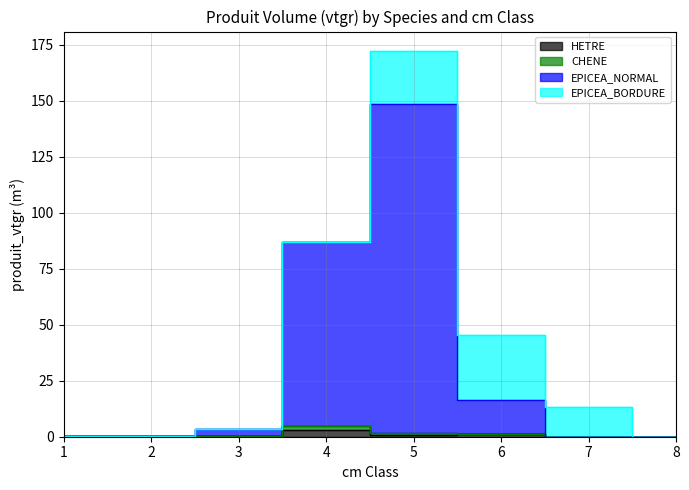

What is the value of the HETRE point at the 2nd from the left?

0.2